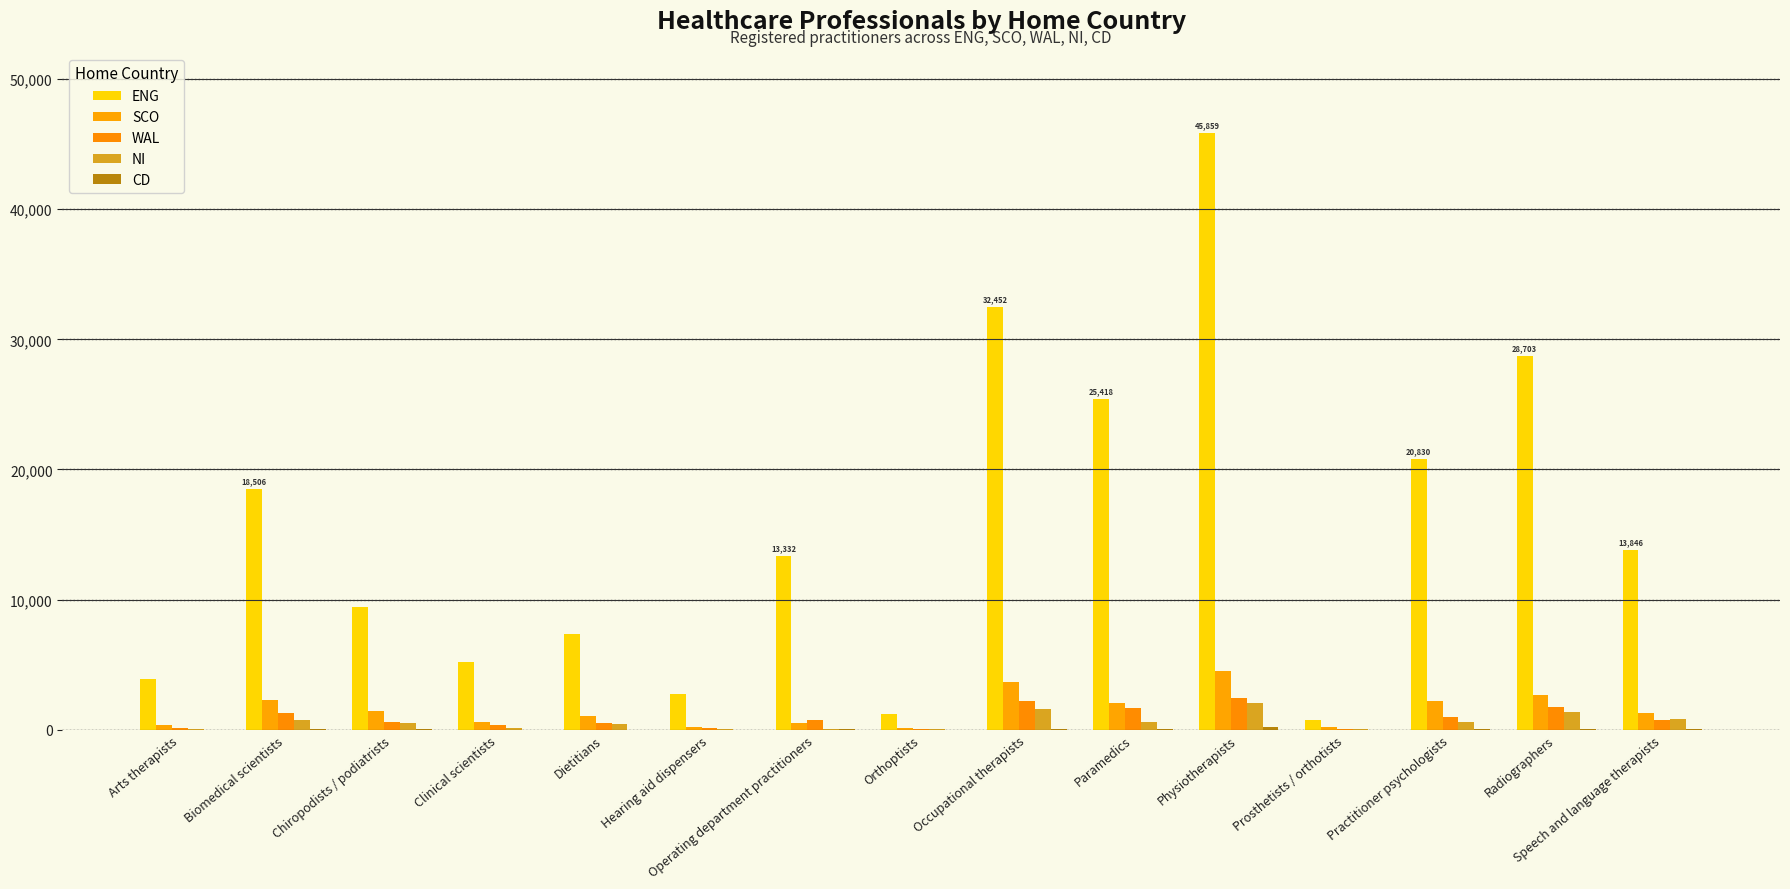

What is the difference between the maximum and minimum values in the WAL series?

2424